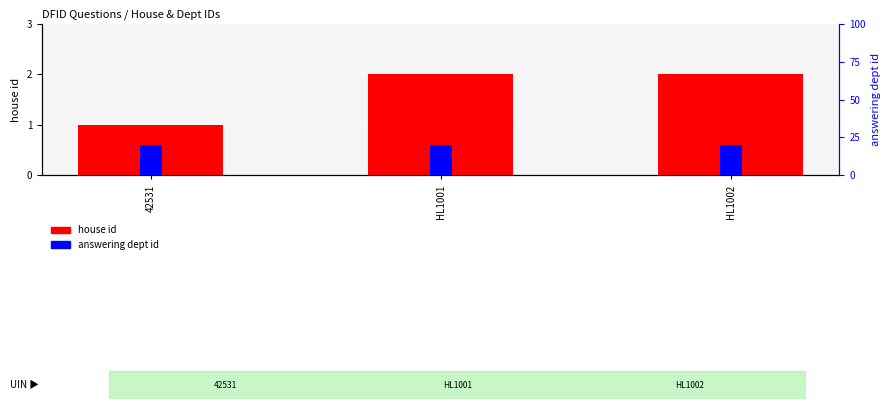

Which category has the highest value across all series?

42531